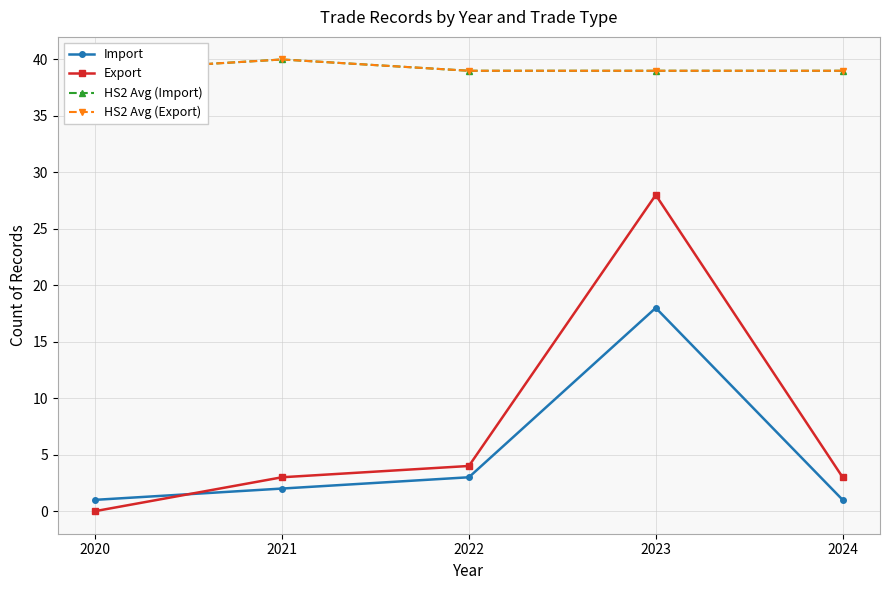

Is this an area chart (filled region under the line)?

No